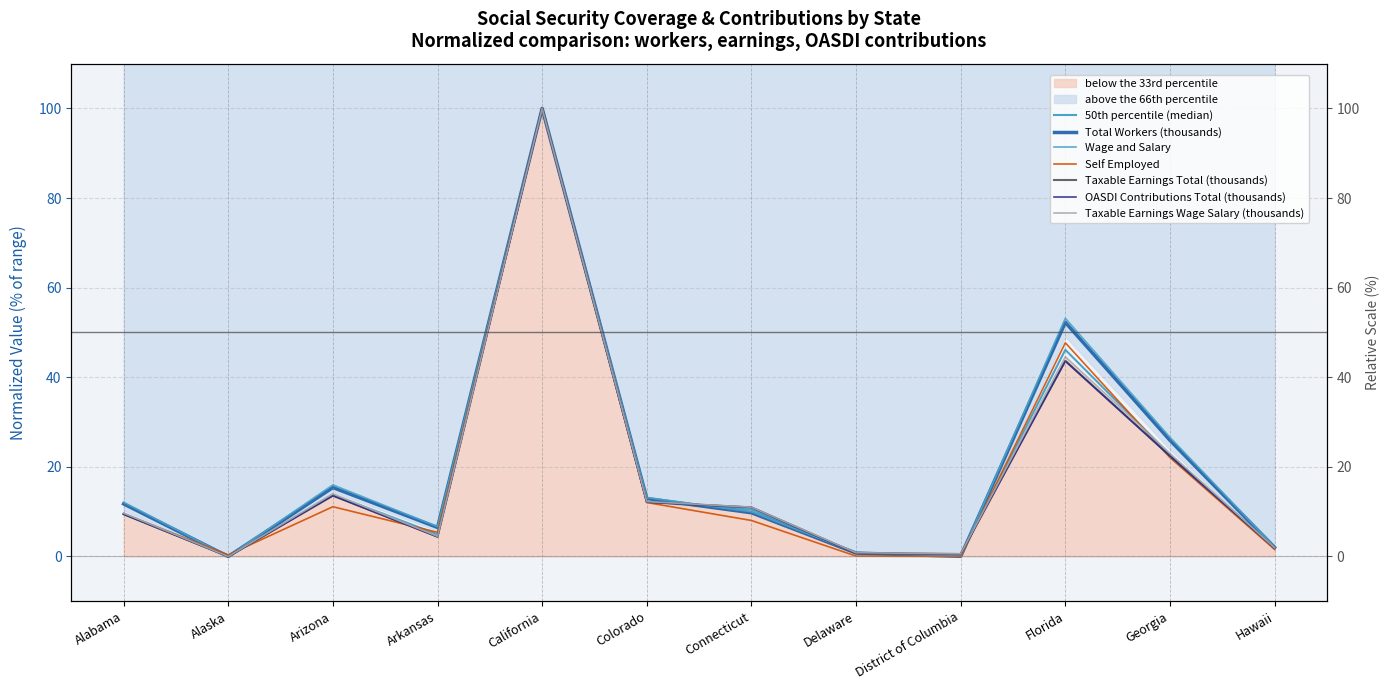

At which label does Self Employed reach its minimum?

District of Columbia